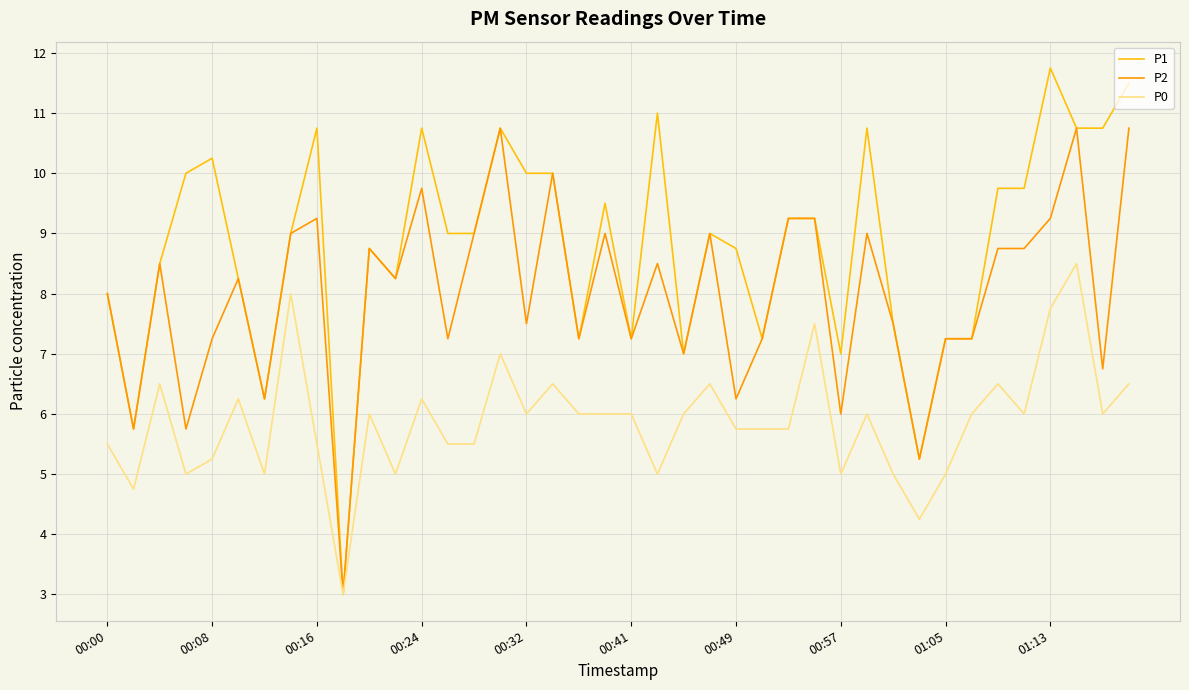

Which series has the largest range (max minus min)?

P1